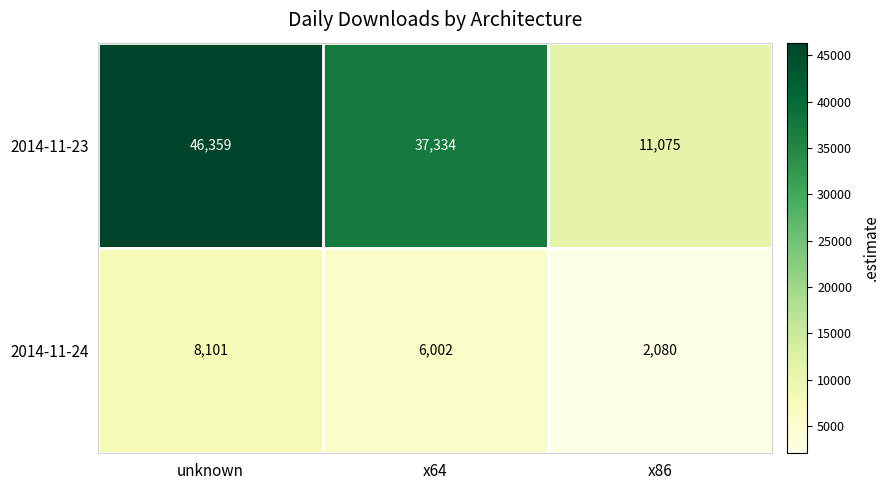

List the series in order of their peak value, lowest first.

2014-11-24, 2014-11-23